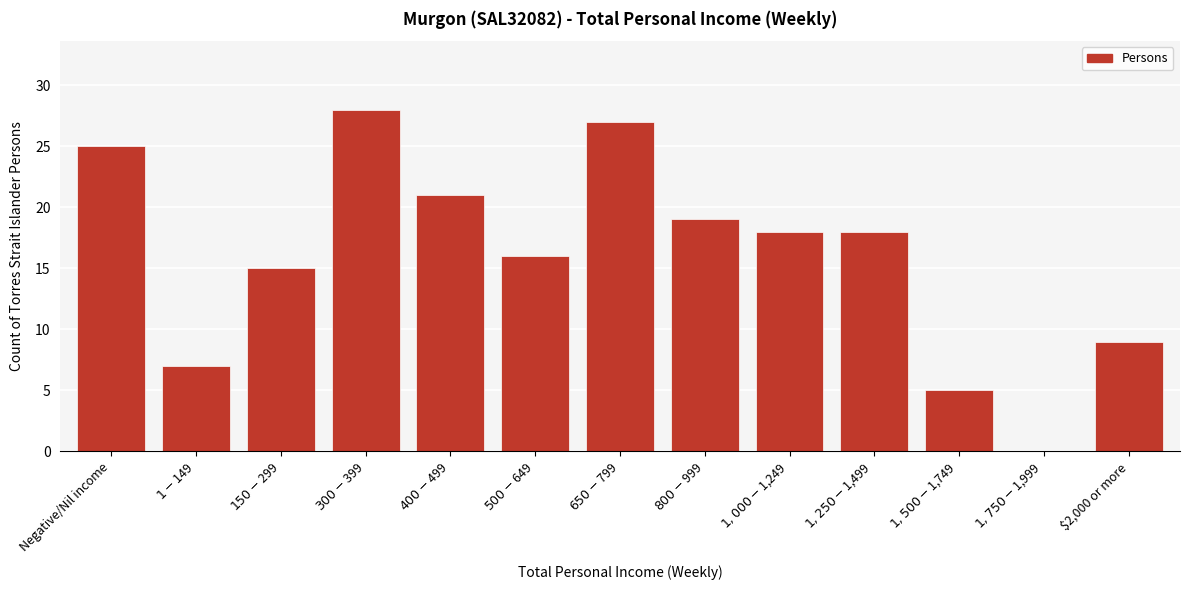

What is the sum of all values?

208